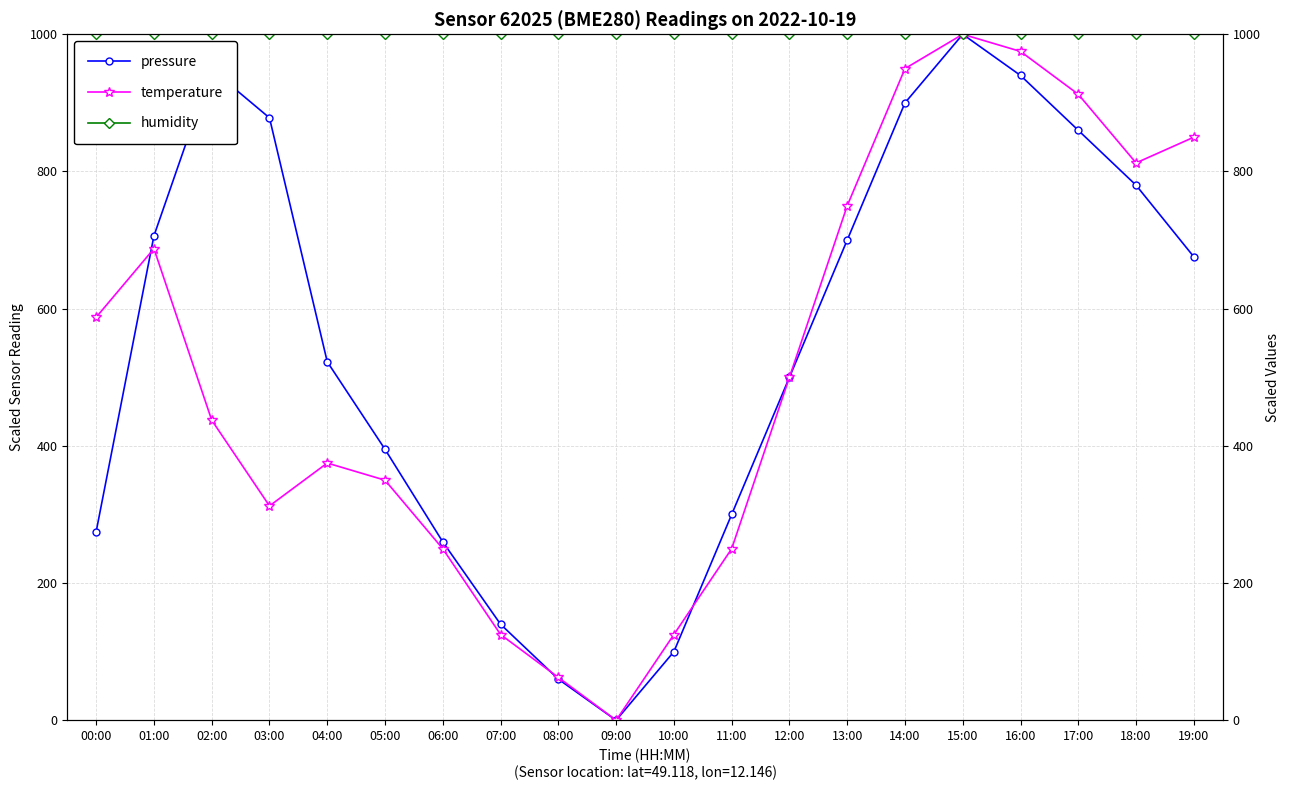

Which series has the largest total across all categories?

humidity